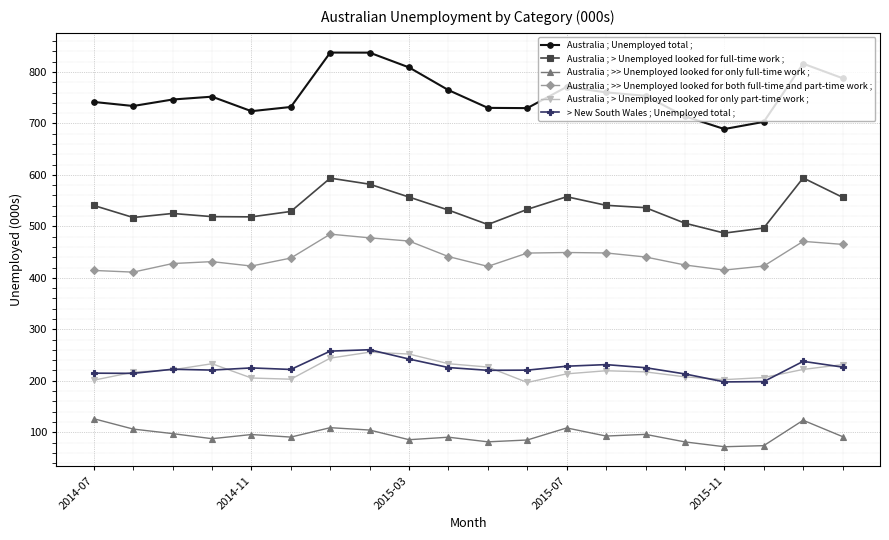

True or false: Australia ; Unemployed total ; has more than 0 points higher than both neighbors.

True